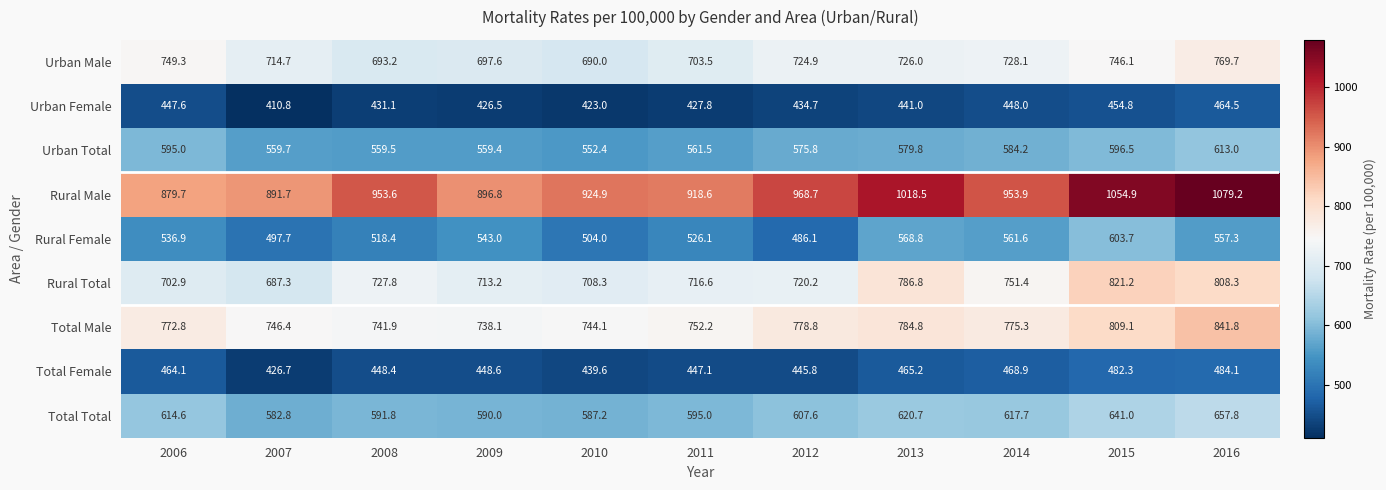

What is the difference between the Total Total values at 2014 and 2008?

25.9